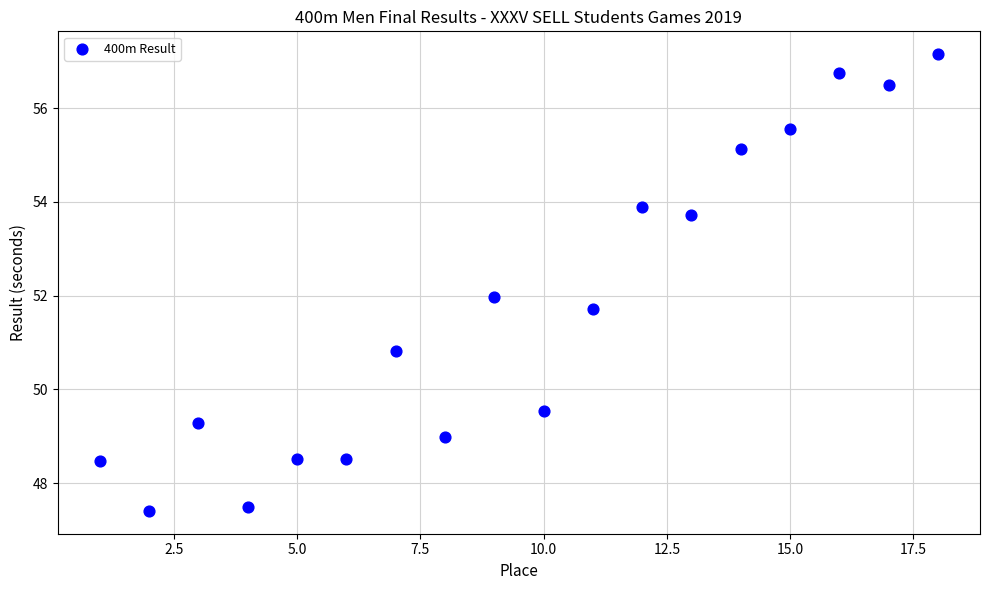

What is the range of X values (max minus min)?

17.0